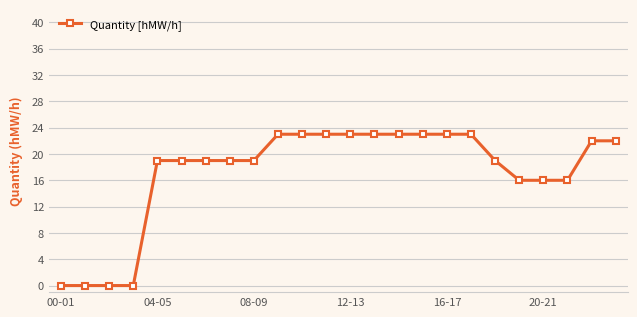

What is the greatest value displayed?

23